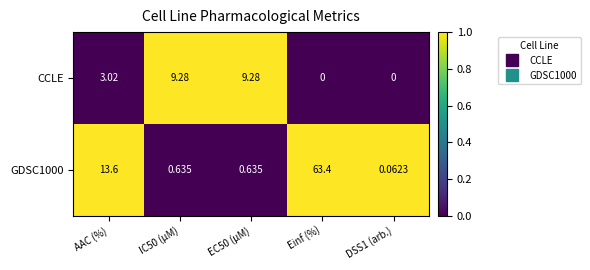

At which category is the sum across all series the highest?

Einf (%)